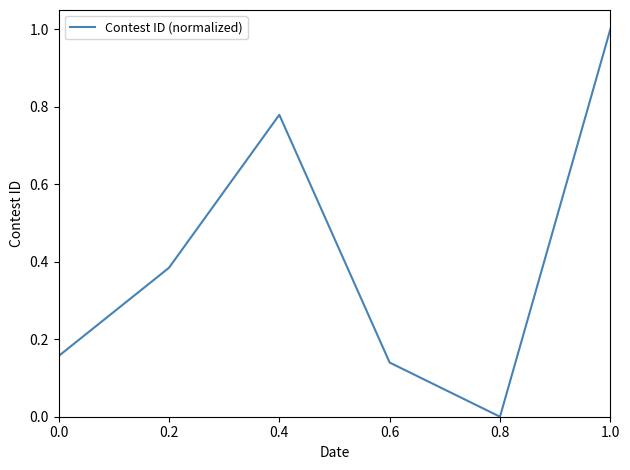

Is it true that the value at 1.0 is 0.7?

False